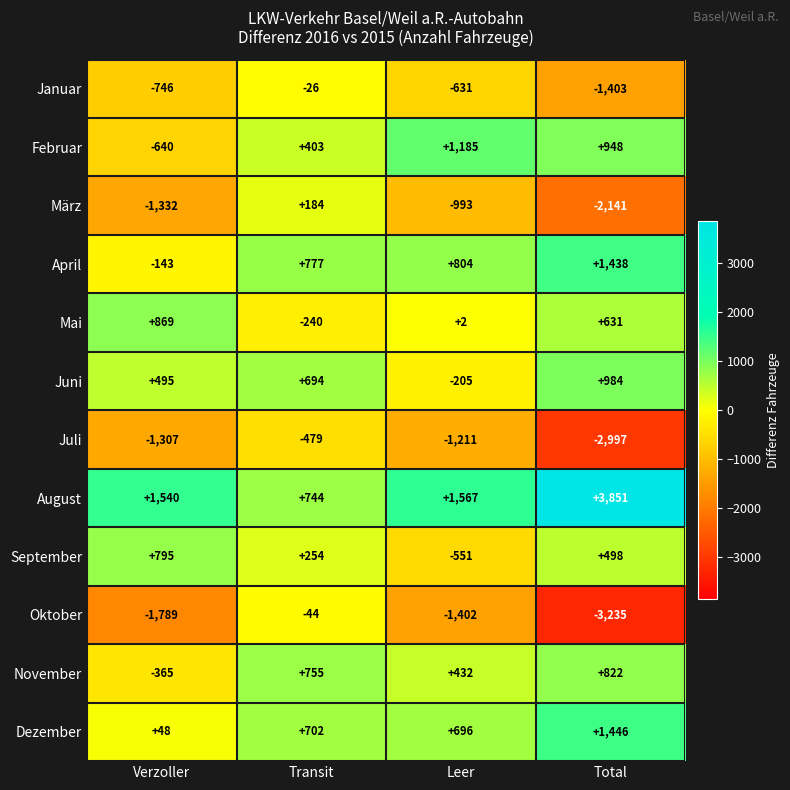

How many values in November are above zero?

3